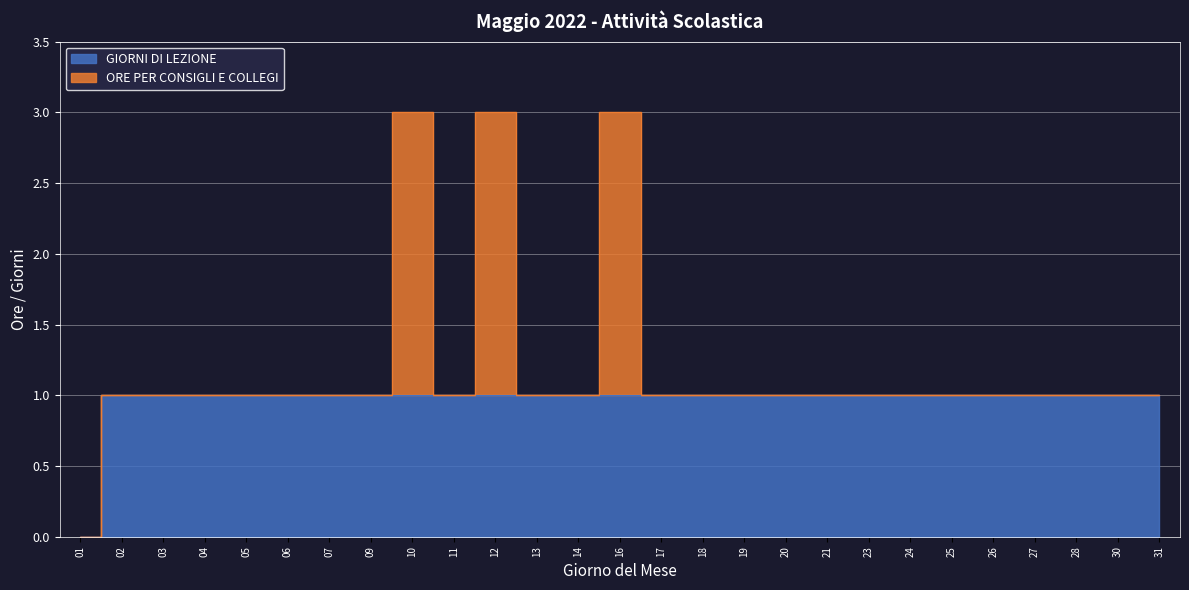

Does the chart display data point markers on the line(s)?

No